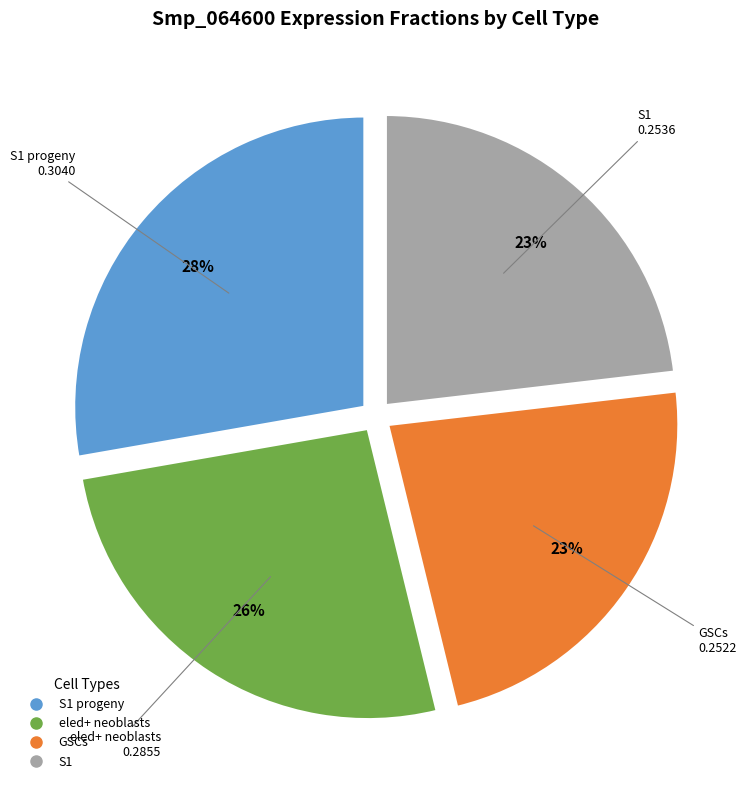

Is there any slice that represents more than half of the pie?

No